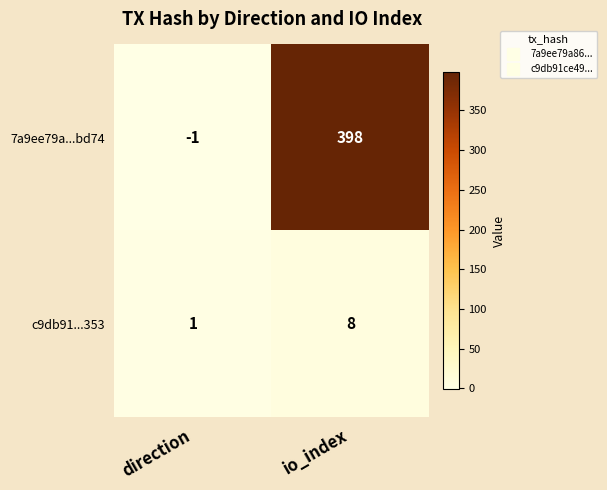

What is the sum of the c9db91...353 values at direction and io_index?

9